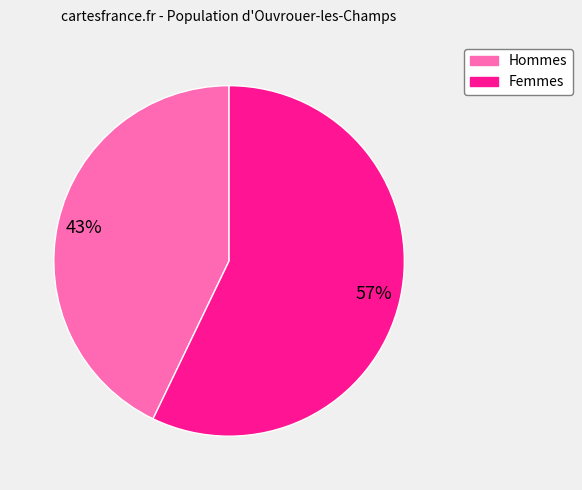

Does any single category account for the majority?

Yes